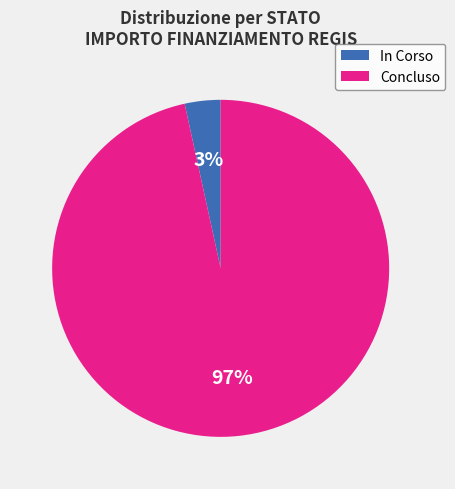

To the nearest percent, what is the average slice percentage?

50%